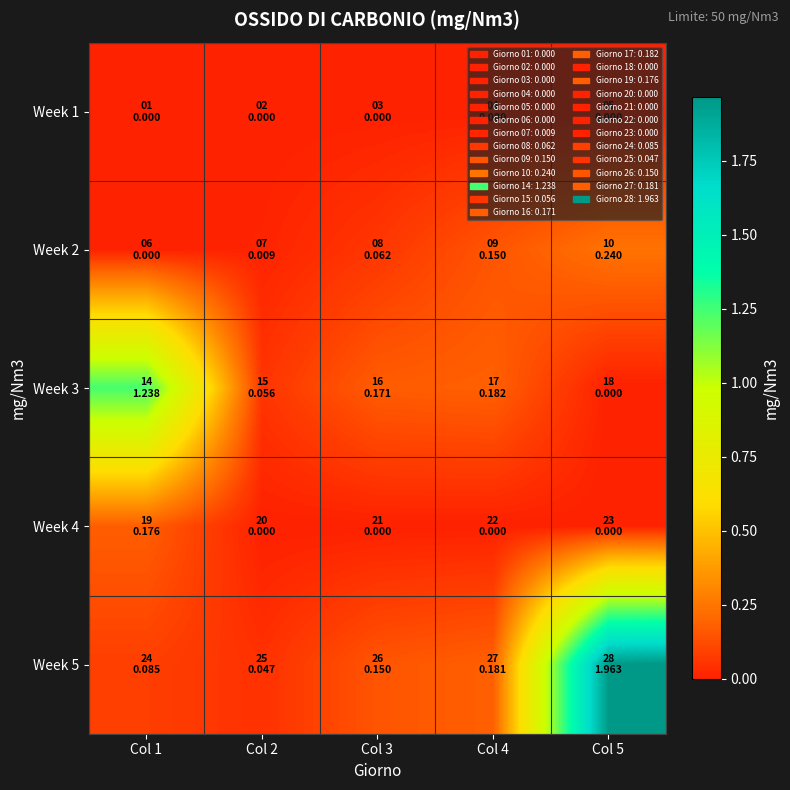

Reading left to right, what are all the values shown in this chart?

Week 1: Col 1=0.0	Col 2=0.0	Col 3=0.0	Col 4=0.0	Col 5=0.0
Week 2: Col 1=0.0	Col 2=0.0	Col 3=0.1	Col 4=0.1	Col 5=0.2
Week 3: Col 1=1.2	Col 2=0.1	Col 3=0.2	Col 4=0.2	Col 5=0.0
Week 4: Col 1=0.2	Col 2=0.0	Col 3=0.0	Col 4=0.0	Col 5=0.0
Week 5: Col 1=0.1	Col 2=0.0	Col 3=0.1	Col 4=0.2	Col 5=2.0